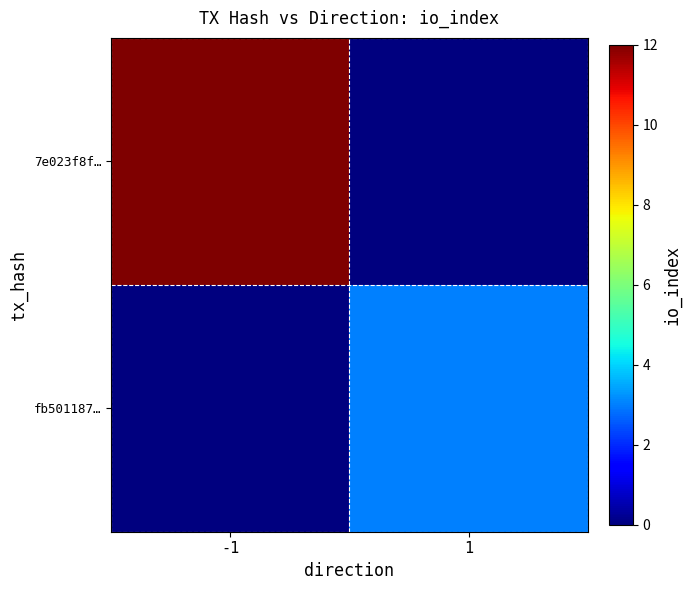

List the series in order of their overall mean, highest first.

7e023f8f…, fb501187…